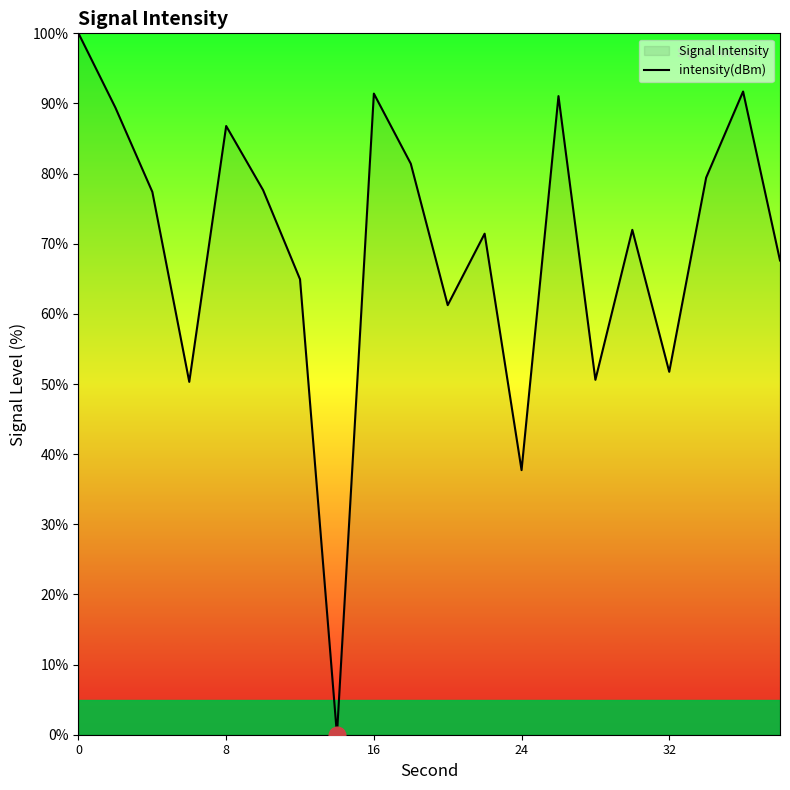

The value at 8 is 153.1. True or false?

False